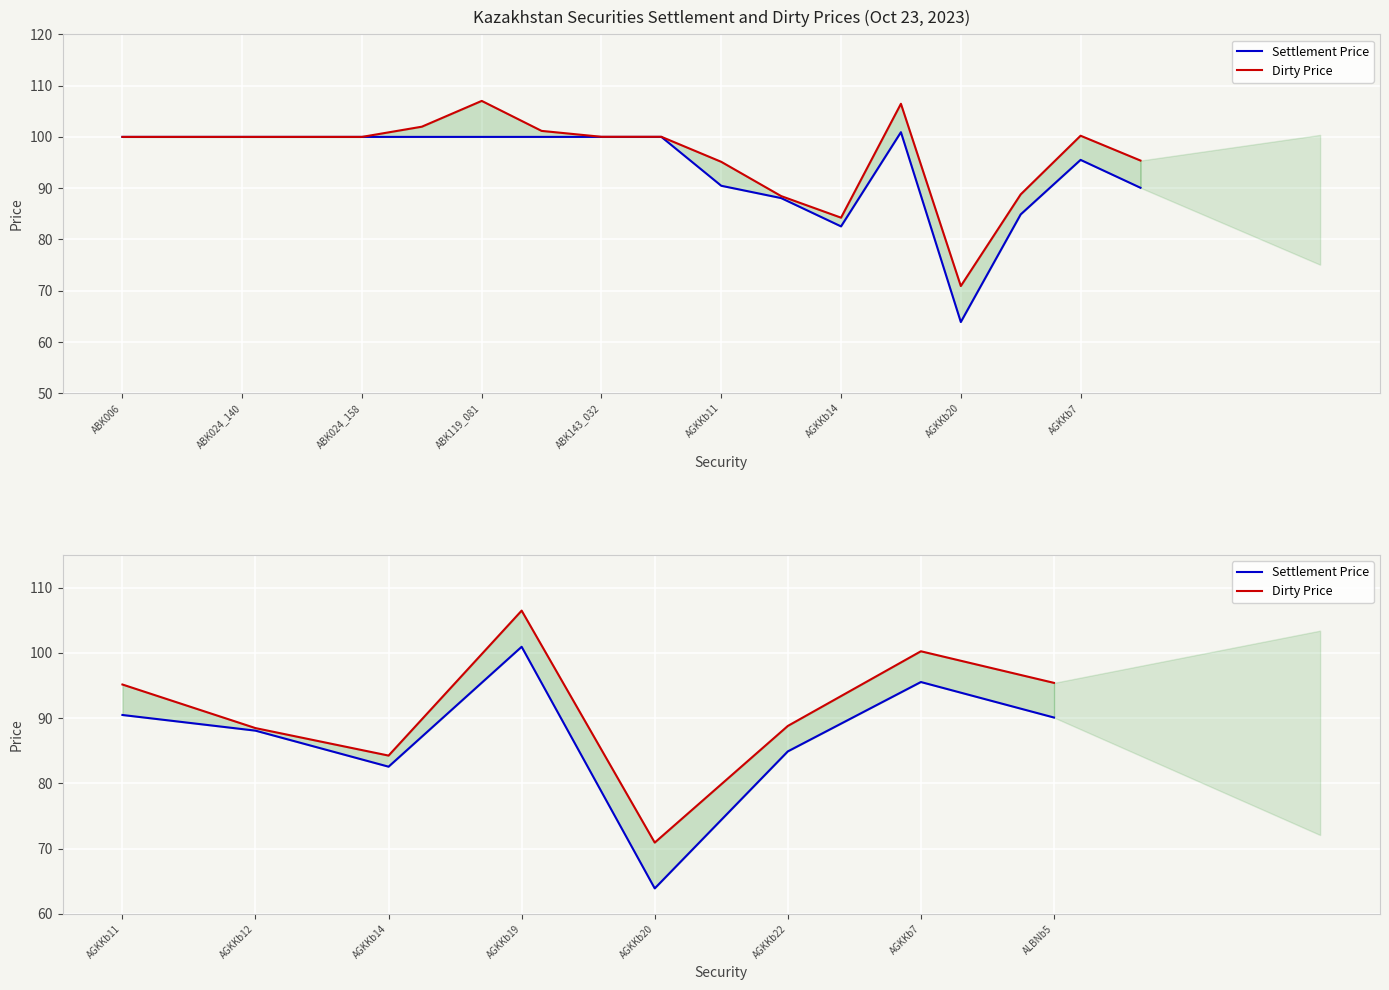

True or false: Dirty Price has more than 0 points higher than both neighbors.

True